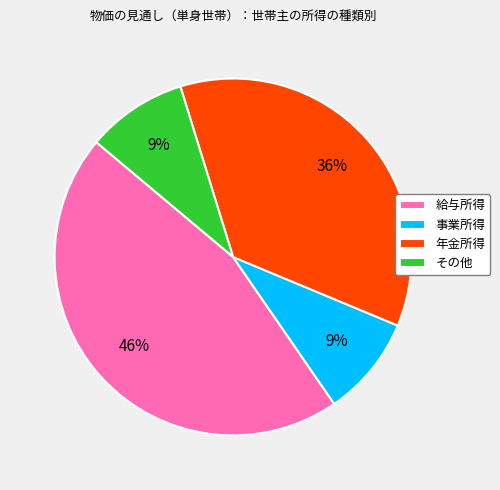

Is there any slice that represents more than half of the pie?

No